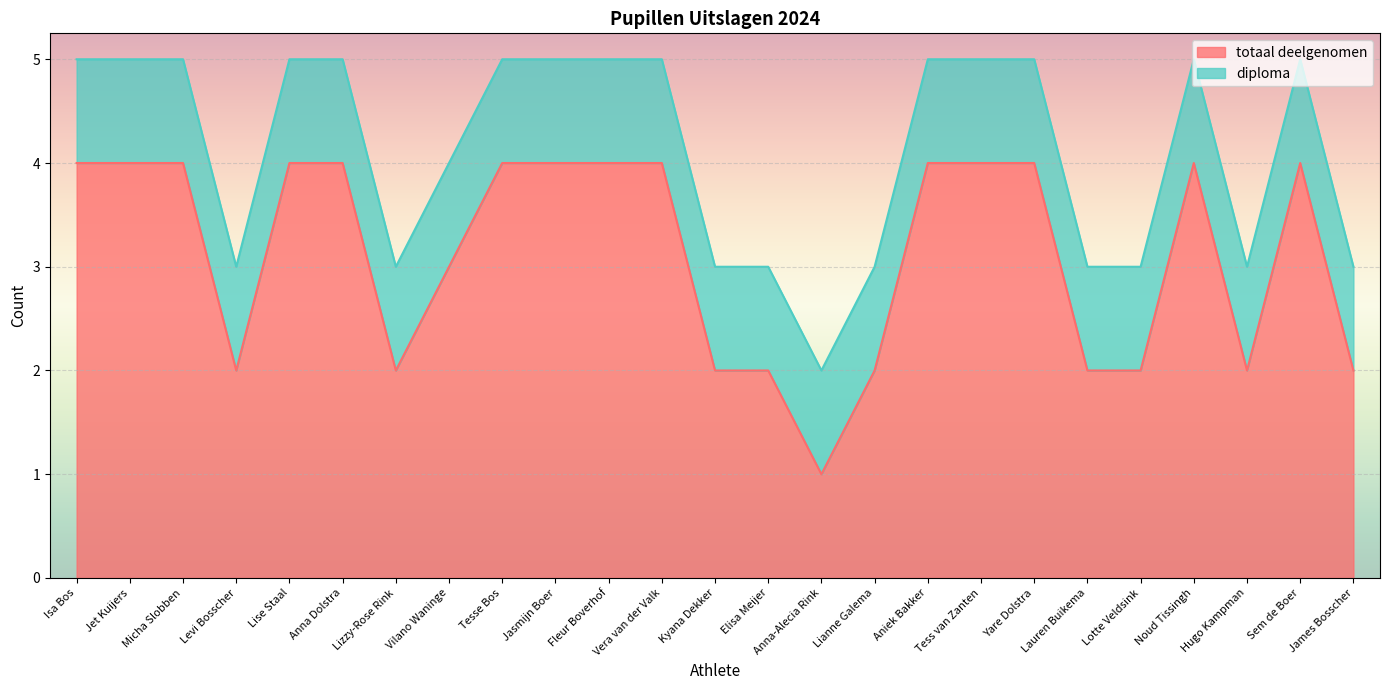

What position from the right is Jet Kuijers?

24